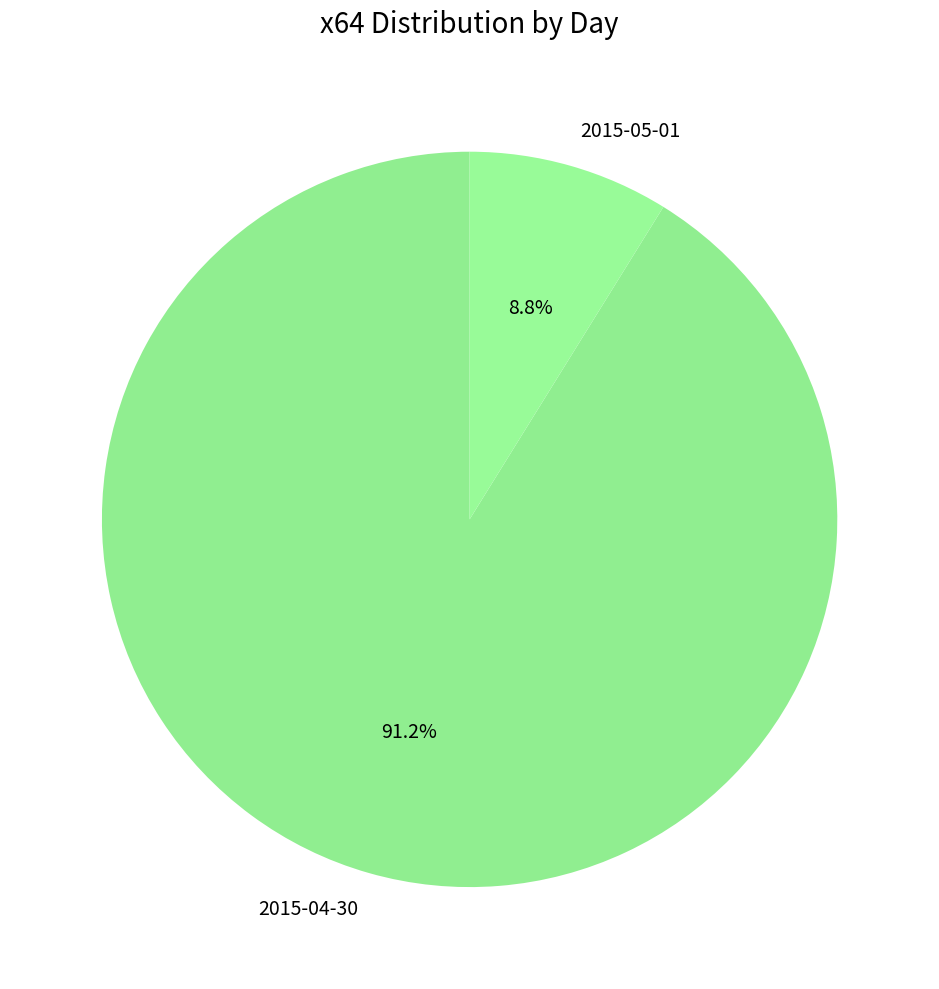

Does any single category account for the majority?

Yes